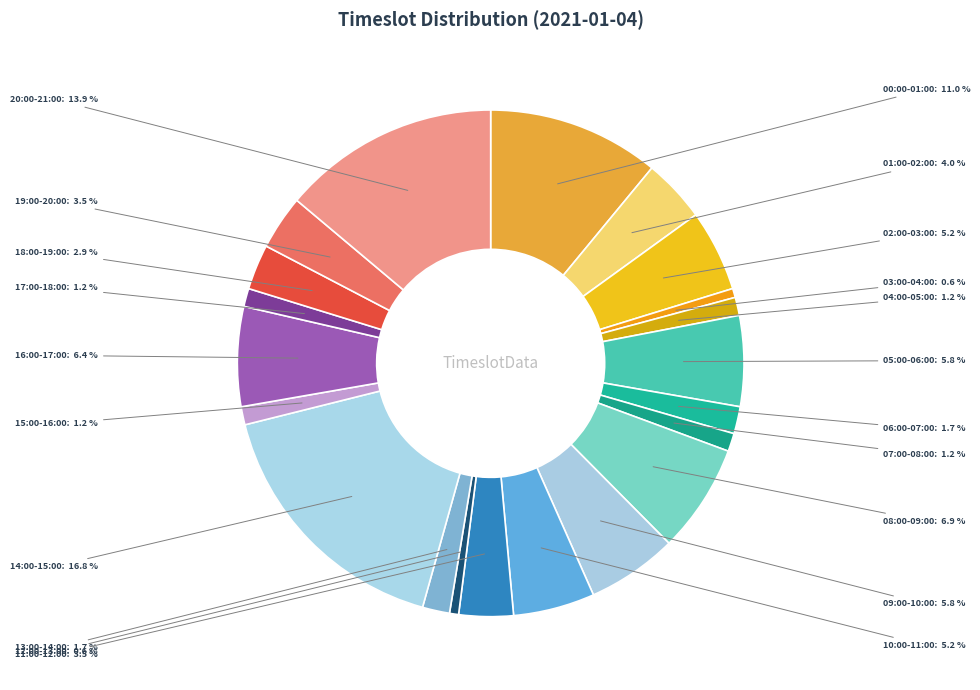

How many segments does this pie chart have?

21